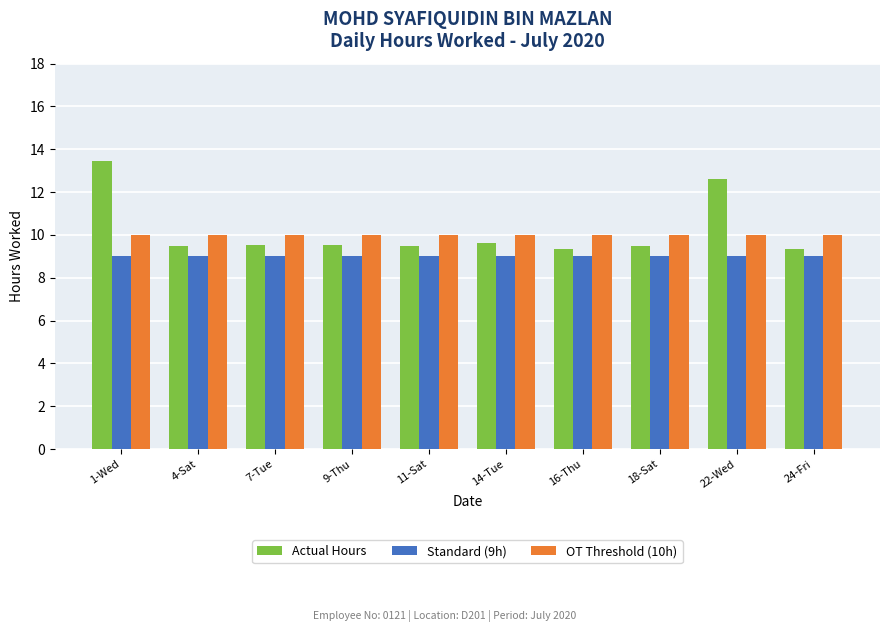

At which label does Actual Hours reach its peak?

1-Wed